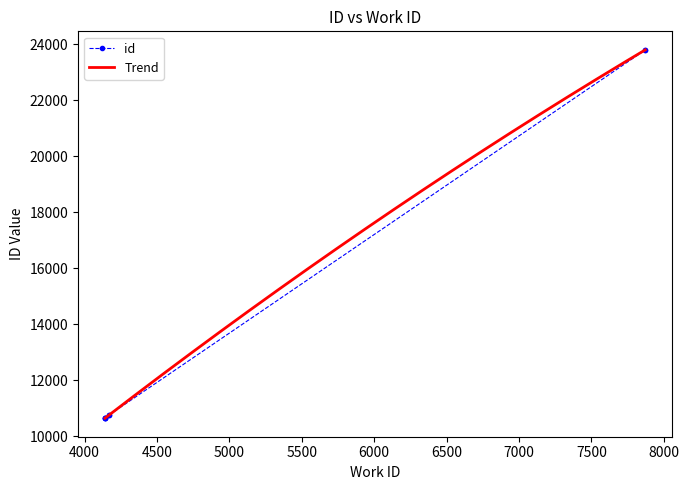

Reading left to right, extract all data points from this chart.

10645	10647	10648	10665	10758	10759	23797	23805